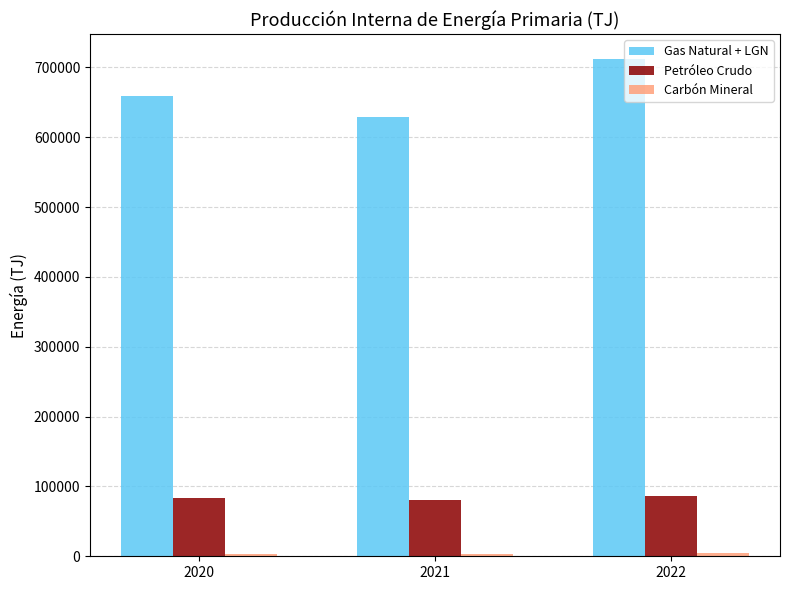

What is the highest value of the Petróleo Crudo series?

85681.2